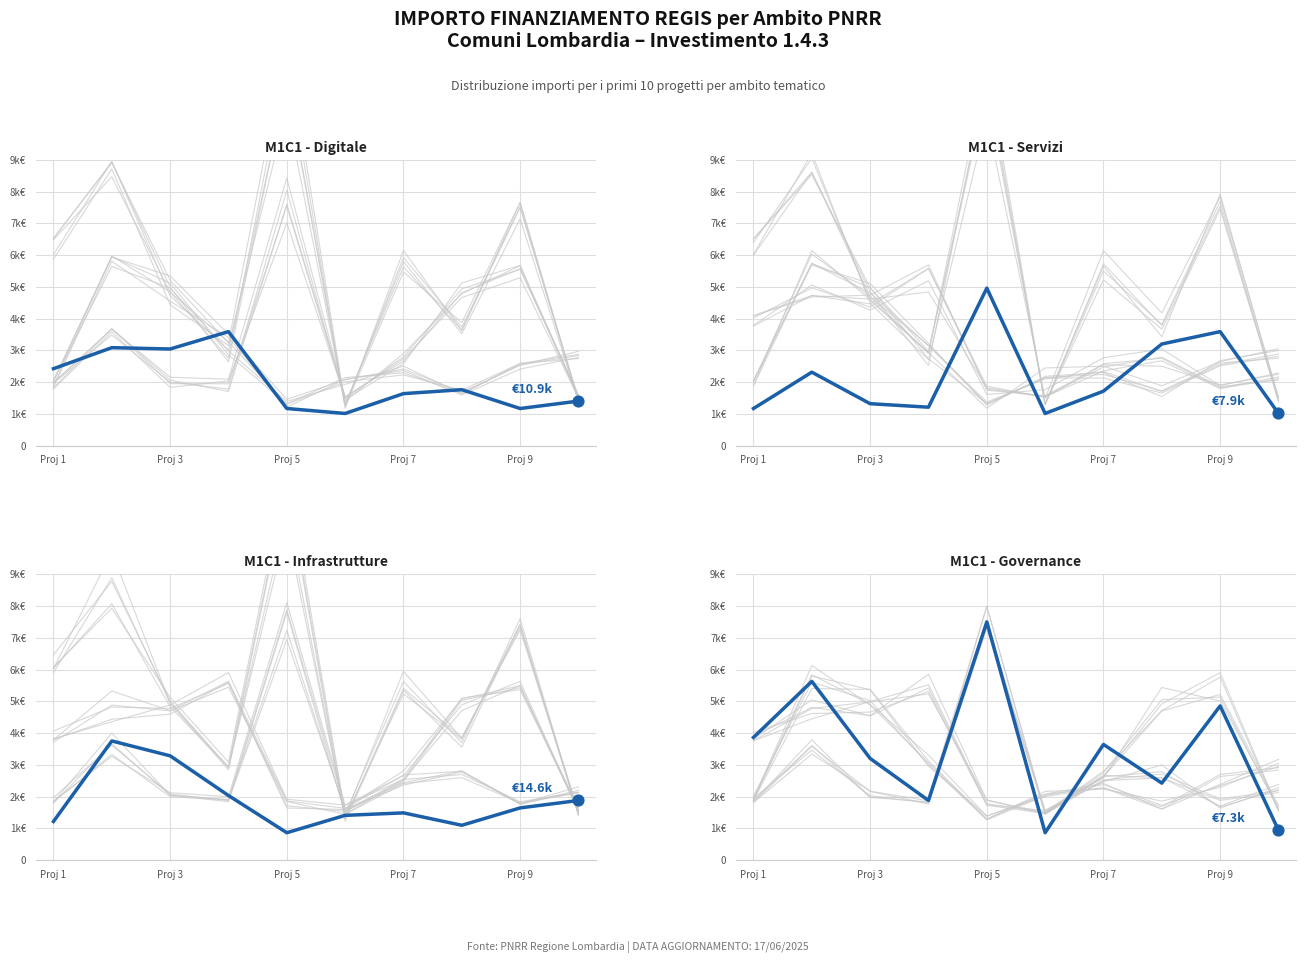

What is the total value across all series at 8?

11.3